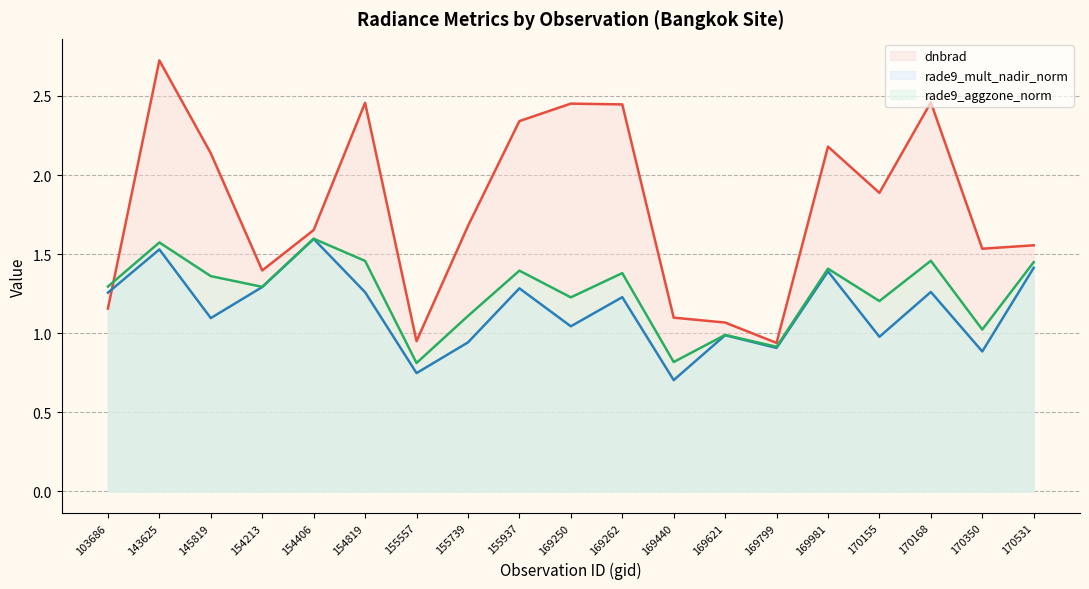

Reading right to left, what are all the values shown in this chart?

dnbrad (line): 1.6	1.5	2.5	1.9	2.2	0.9	1.1	1.1	2.4	2.5	2.3	1.7	1.0	2.5	1.7	1.4	2.1	2.7	1.2
rade9_mult_nadir_norm (line): 1.4	0.9	1.3	1.0	1.4	0.9	1.0	0.7	1.2	1.0	1.3	0.9	0.7	1.3	1.6	1.3	1.1	1.5	1.3
rade9_aggzone_norm (line): 1.4	1.0	1.5	1.2	1.4	0.9	1.0	0.8	1.4	1.2	1.4	1.1	0.8	1.5	1.6	1.3	1.4	1.6	1.3